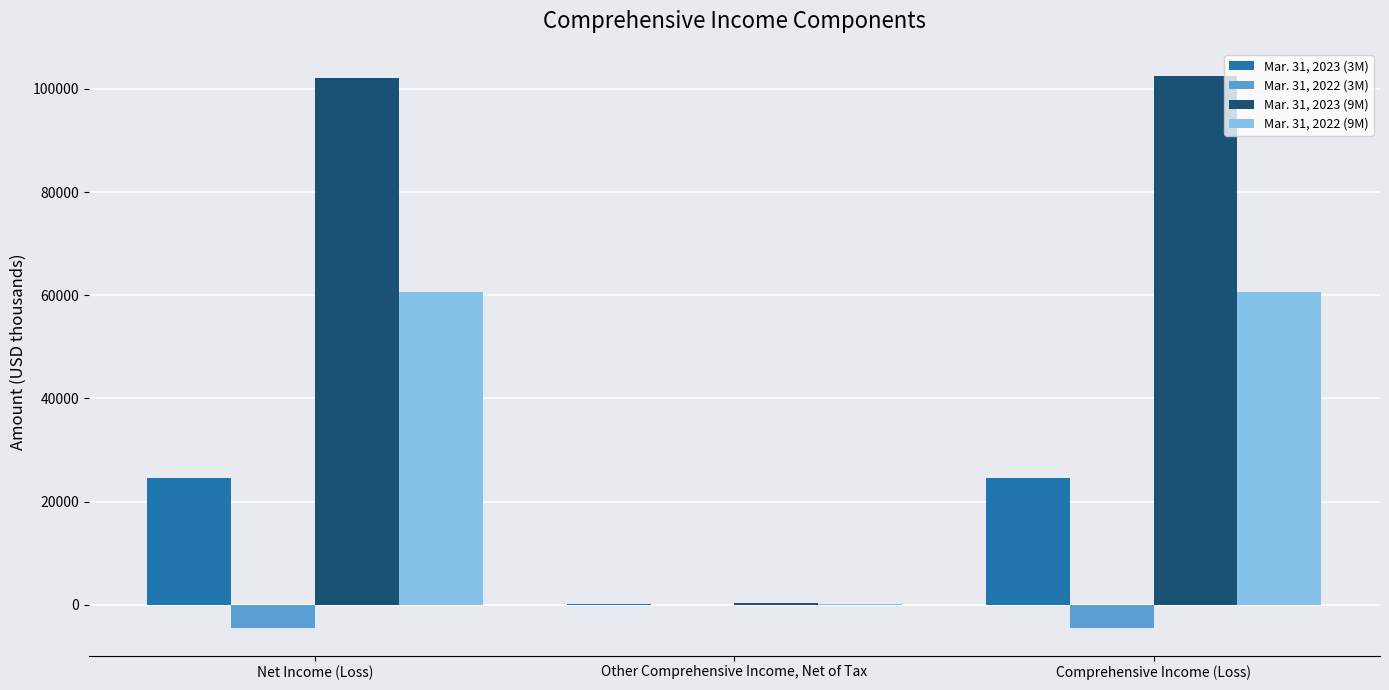

Is the value of Mar. 31, 2023 (9M) at Other Comprehensive Income, Net of Tax greater than the value of Mar. 31, 2022 (3M) at Comprehensive Income (Loss)?

Yes